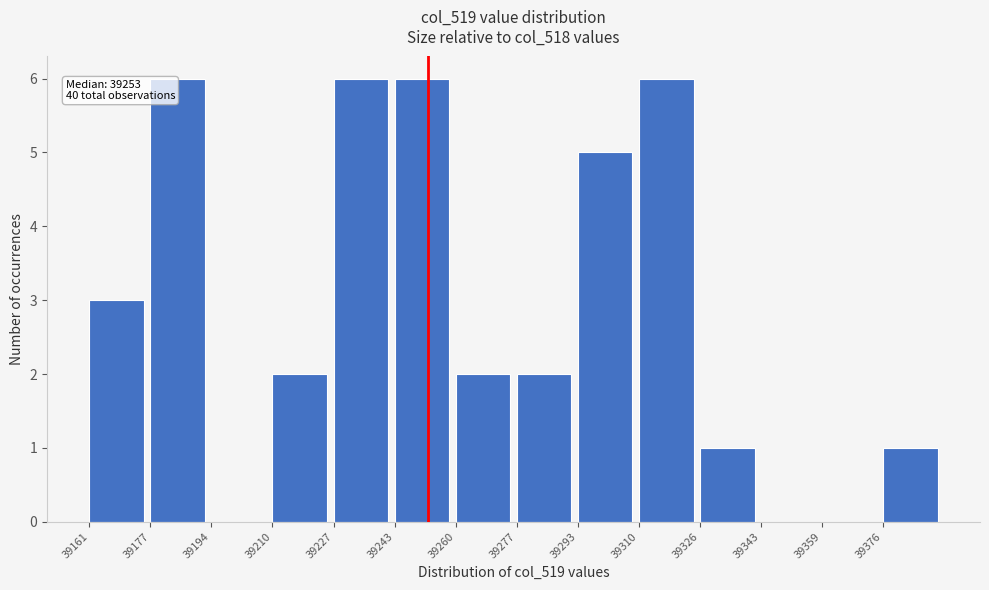

Reading left to right, list all the values displayed in this chart.

39161=3	39177=6	39194=0	39210=2	39227=6	39243=6	39260=2	39277=2	39293=5	39310=6	39326=1	39343=0	39359=0	39376=1